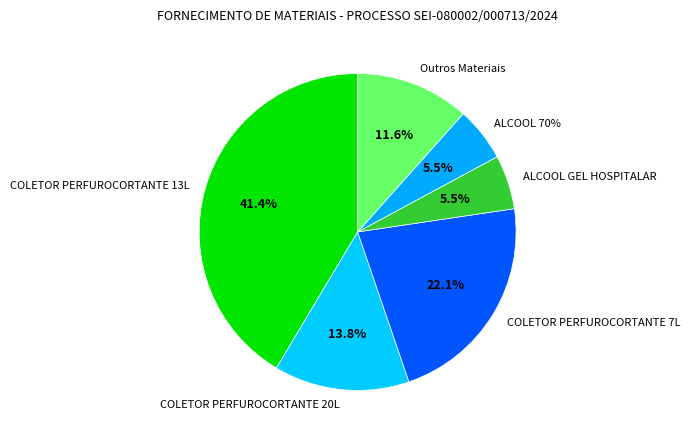

True or false: 10 accounts for 12% of the total.

False